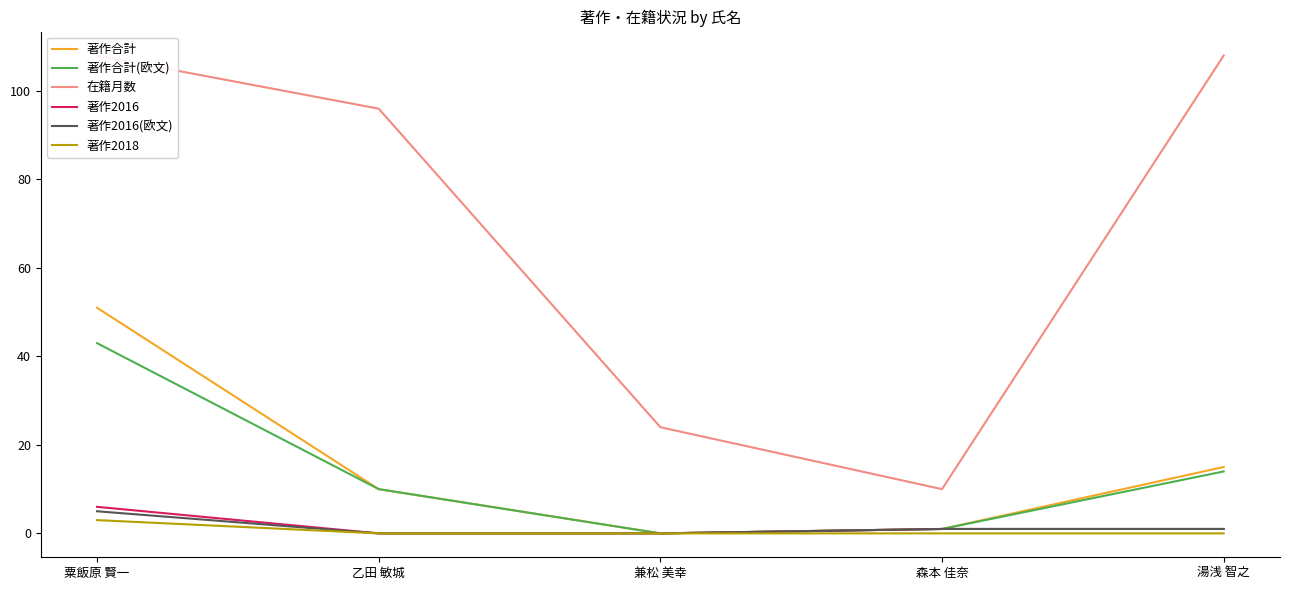

What is the label of the 2nd point from the right?

森本 佳奈